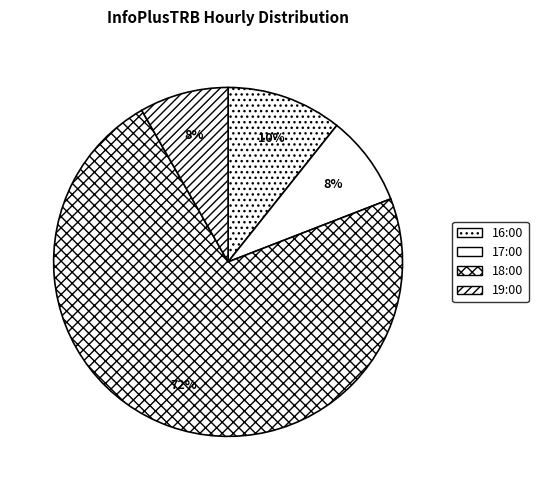

What is the smallest slice in the pie chart?

19:00